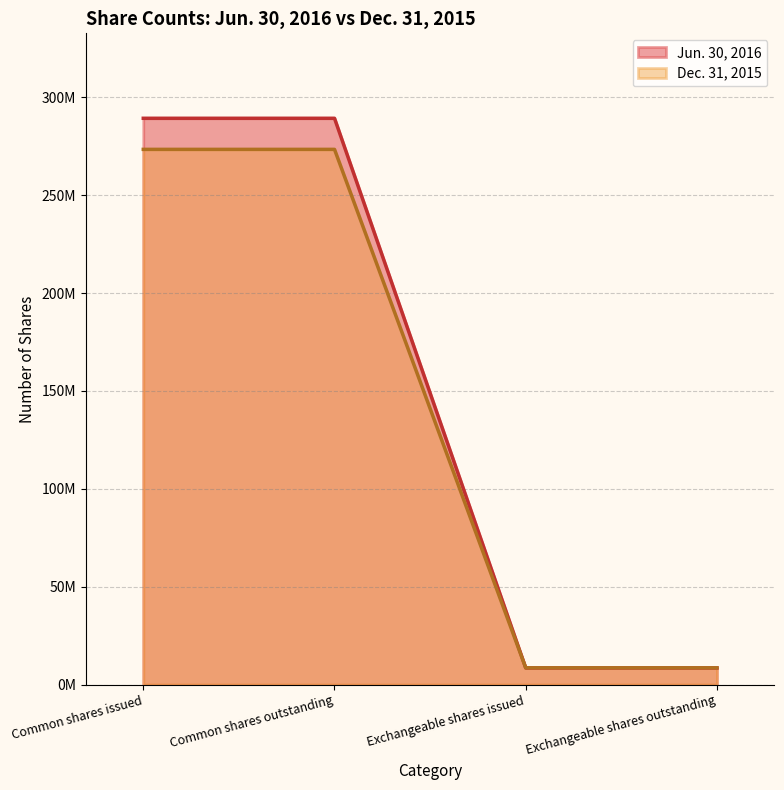

What is the minimum value shown in the chart?

8514066